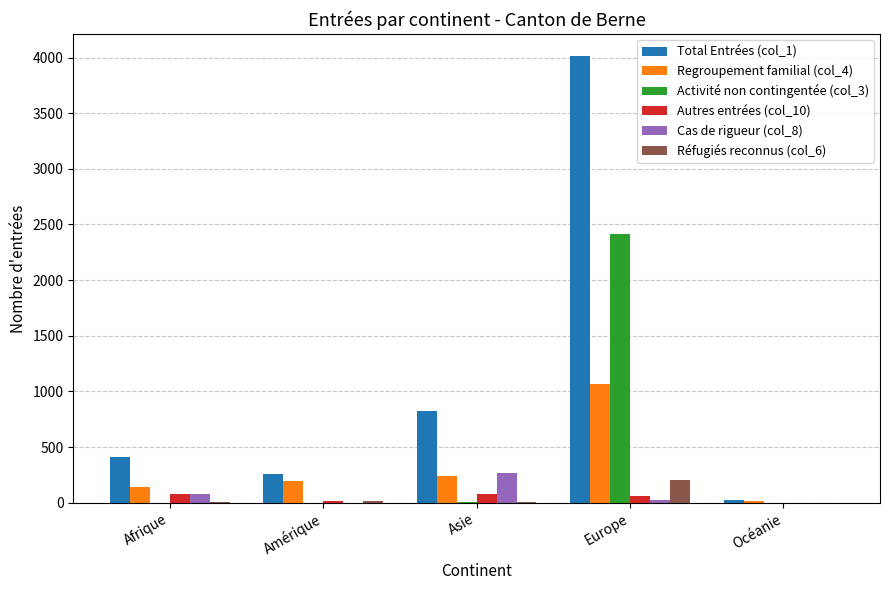

How many groups of bars are there?

5